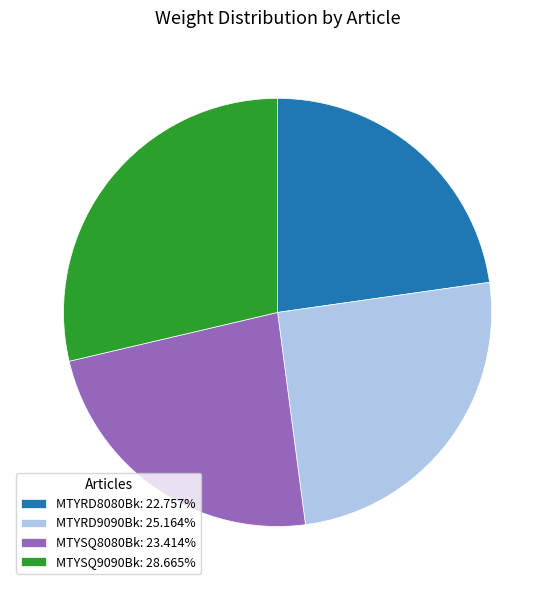

Is MTYSQ9090Bk the majority of the pie?

No